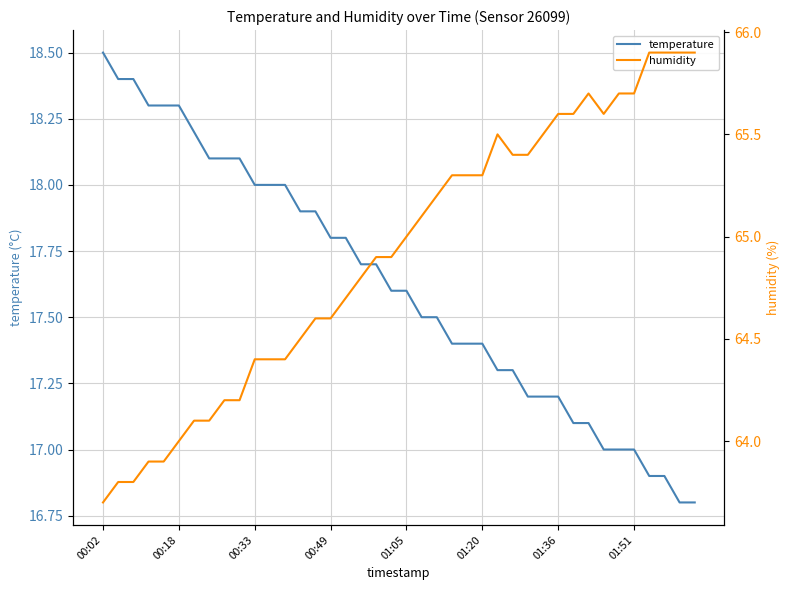

True or false: temperature and humidity cross at least once.

False